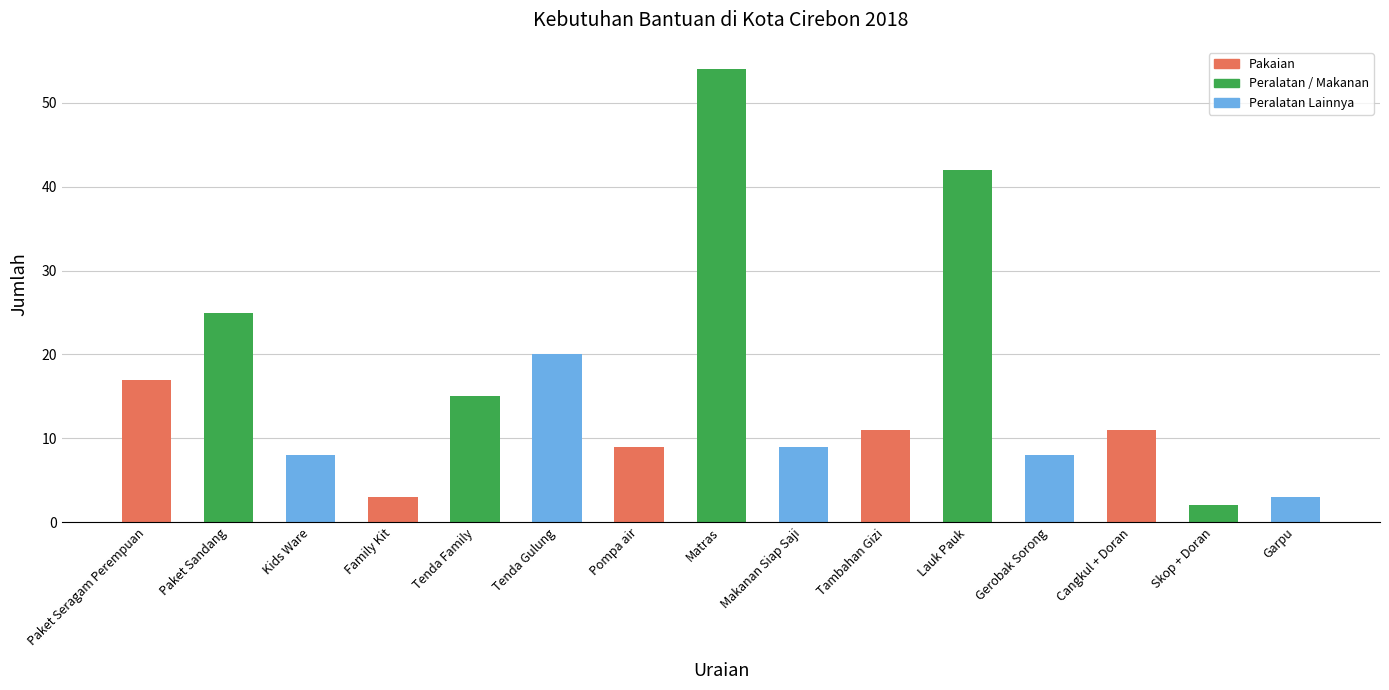

What is the value of the 6th bar from the left?

20